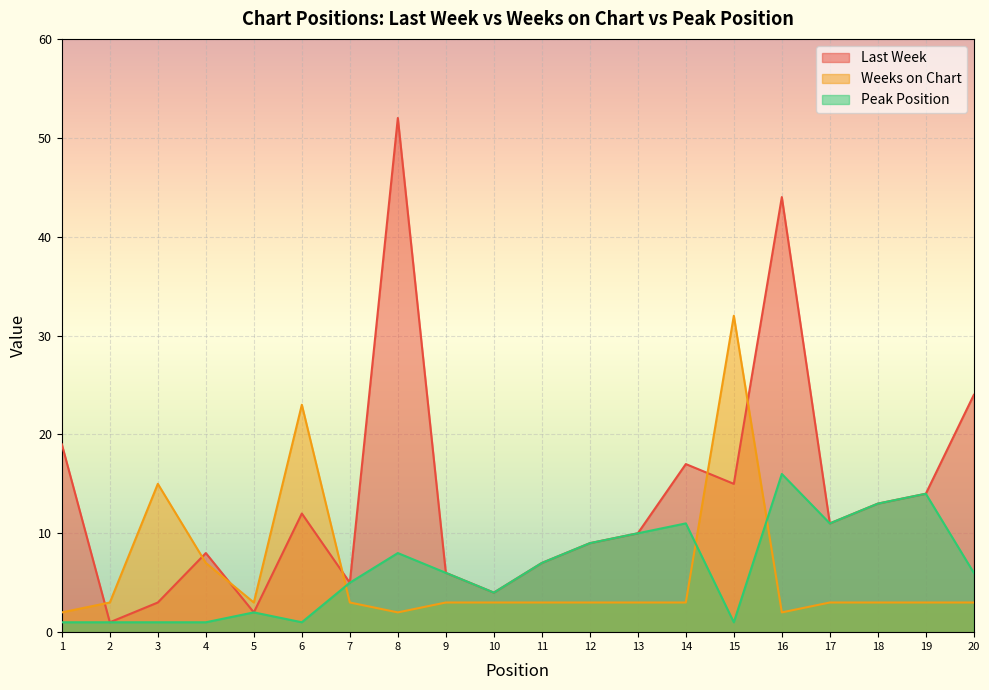

What is the value of the Weeks on Chart point at the 4th from the left?

7